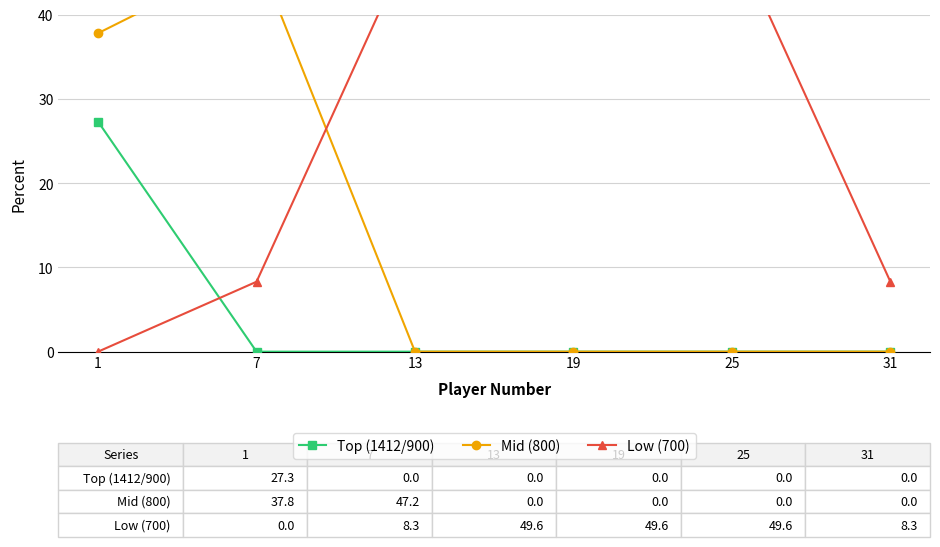

At which label is Mid (800) closest to 23?

1